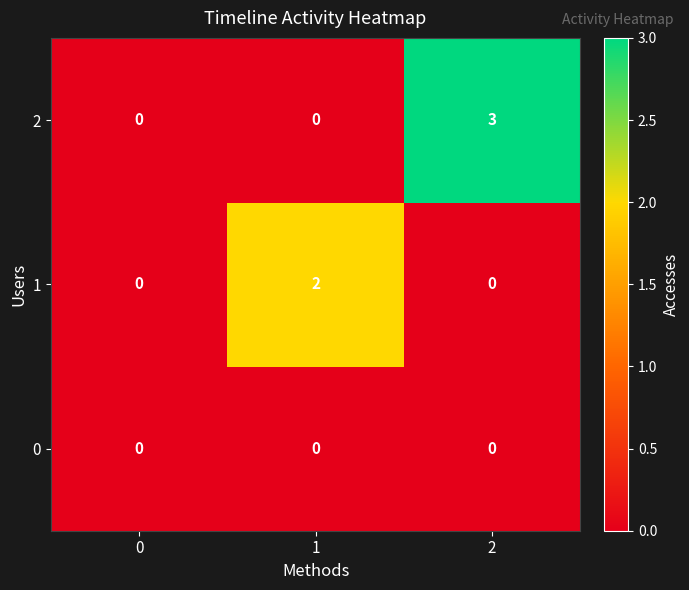

Rank the series by their average value, from highest to lowest.

2, 1, 0